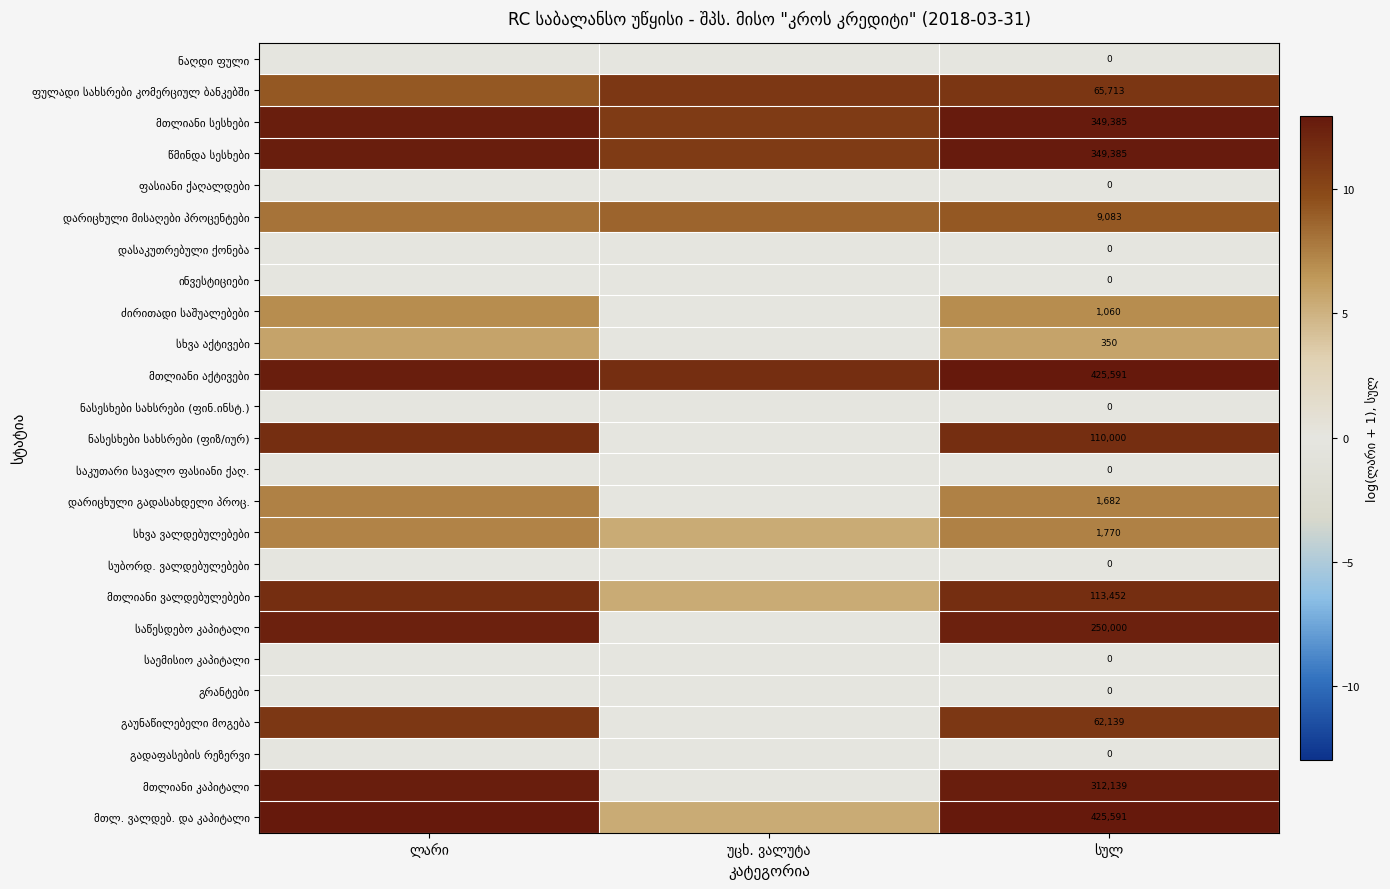

What is the approximate value of ძირითადი საშუალებები at სულ?

7.0